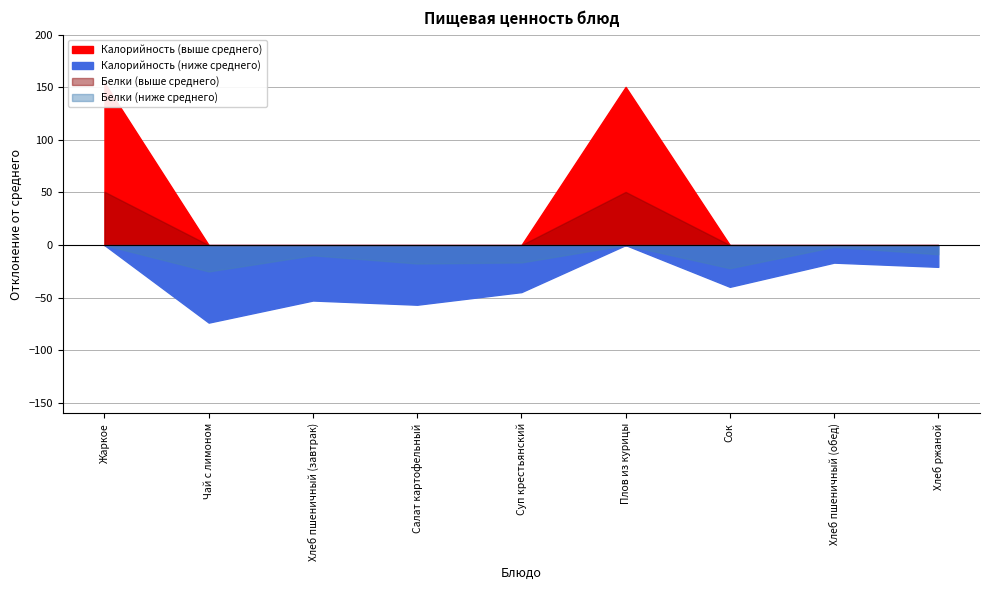

True or false: Белки and Калорийность intersect in this chart.

False